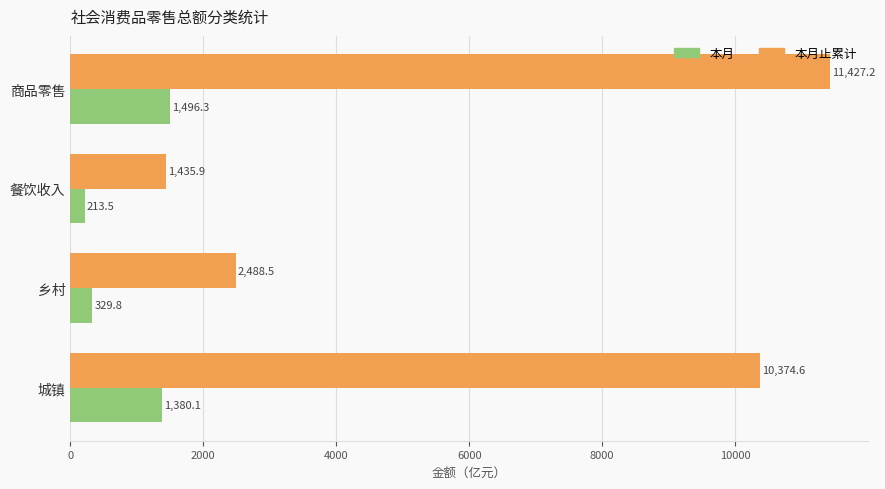

What is the difference between the 本月止累计 values at 餐饮收入 and 乡村?

1052.6